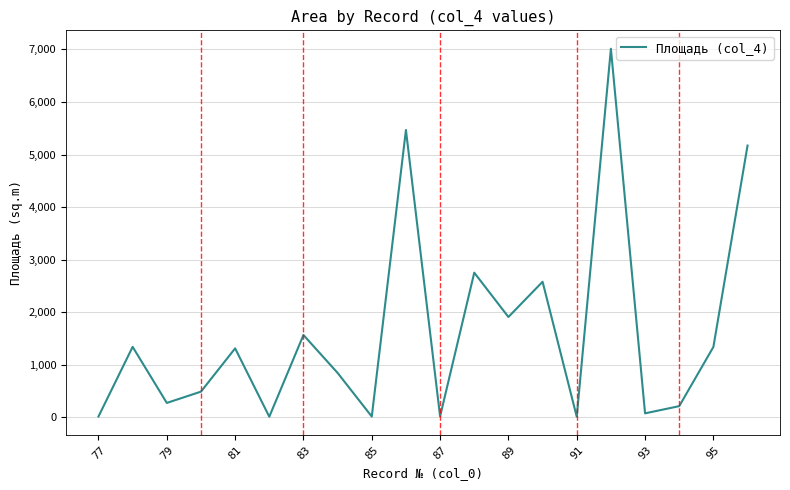

What is the greatest value displayed?

7014